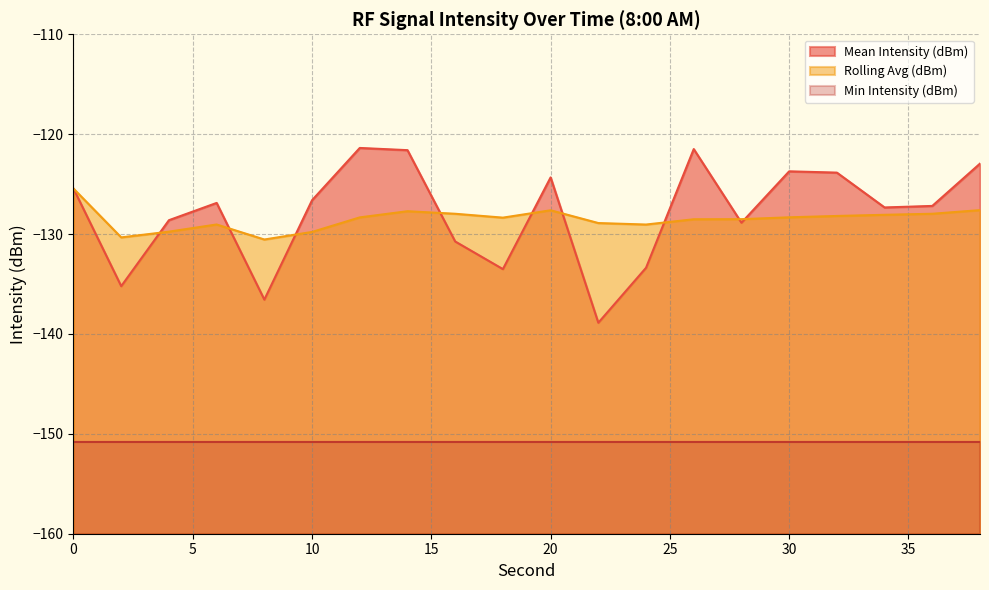

Which series changed the most between 14 and 30?

Mean Intensity (dBm)